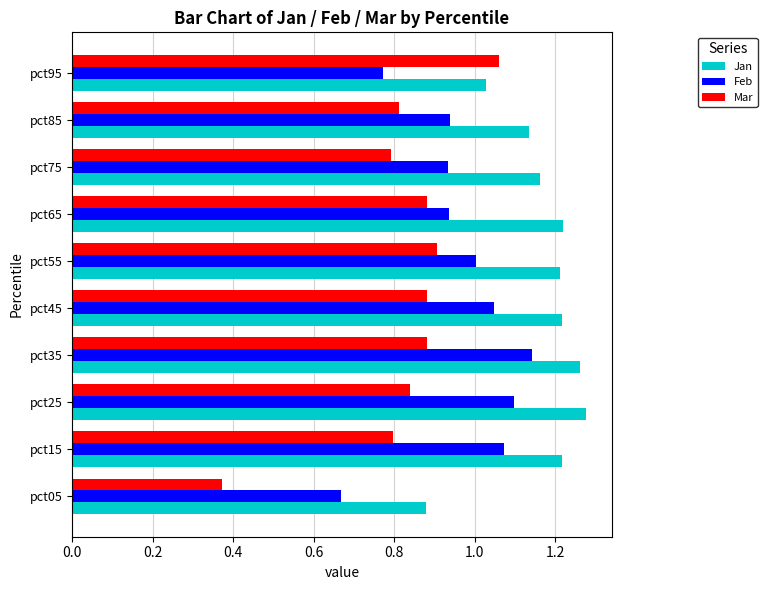

List the series in order of their peak value, lowest first.

Mar, Feb, Jan